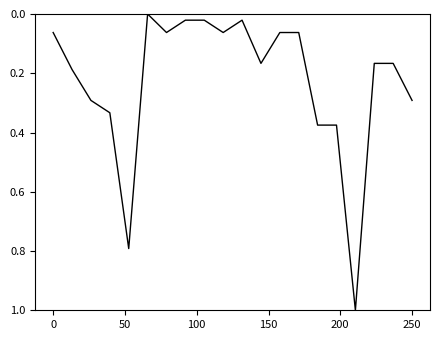

What is the greatest value displayed?

1.0